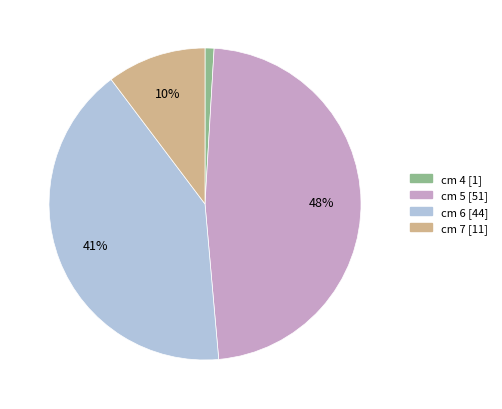

Count the number of slices in the pie.

4